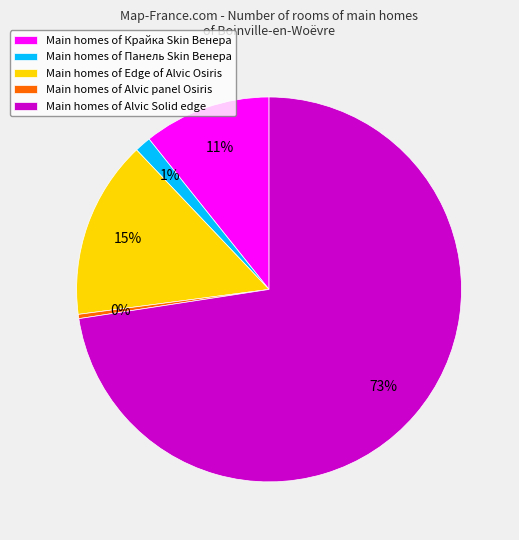

Is there any slice that represents more than half of the pie?

Yes